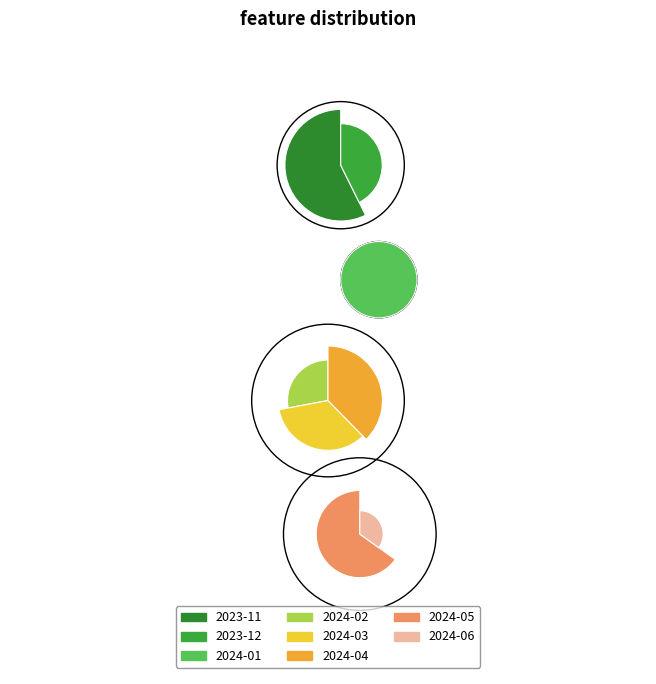

Which category has the biggest portion of the pie?

2024-01